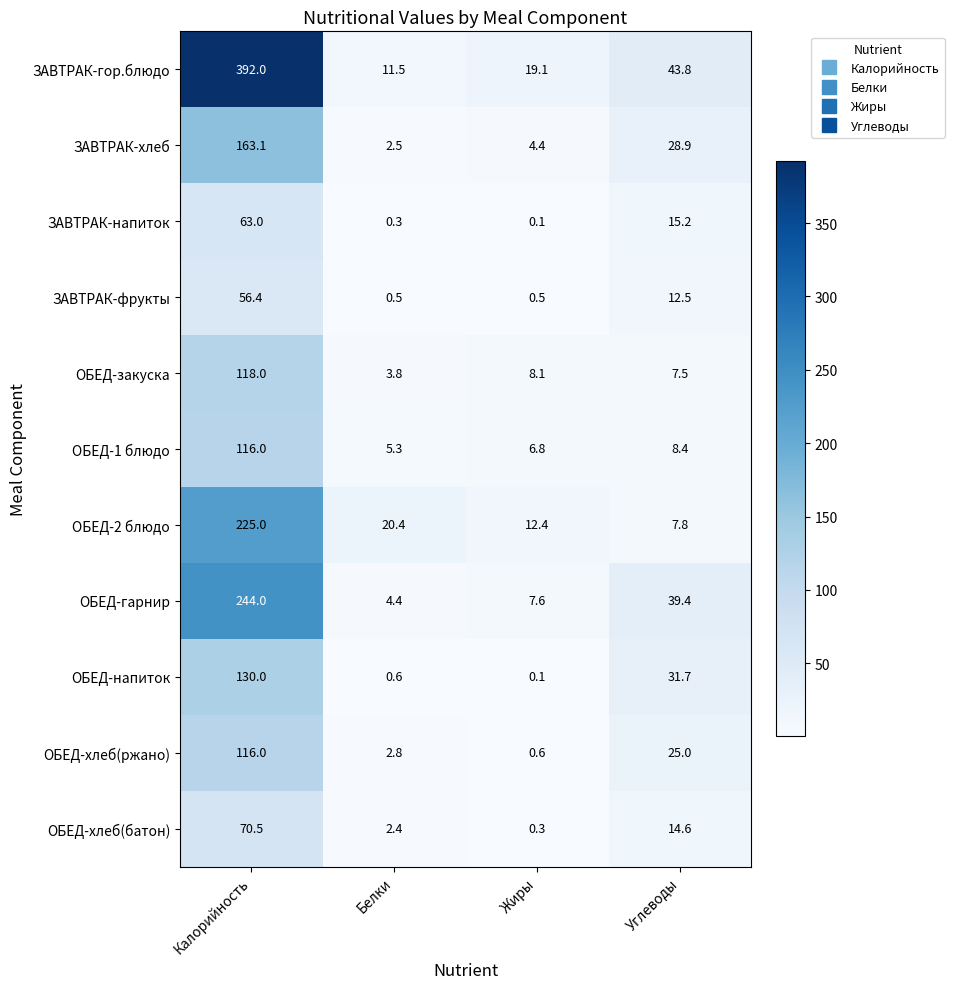

What is the total value across all series at Жиры?

60.0